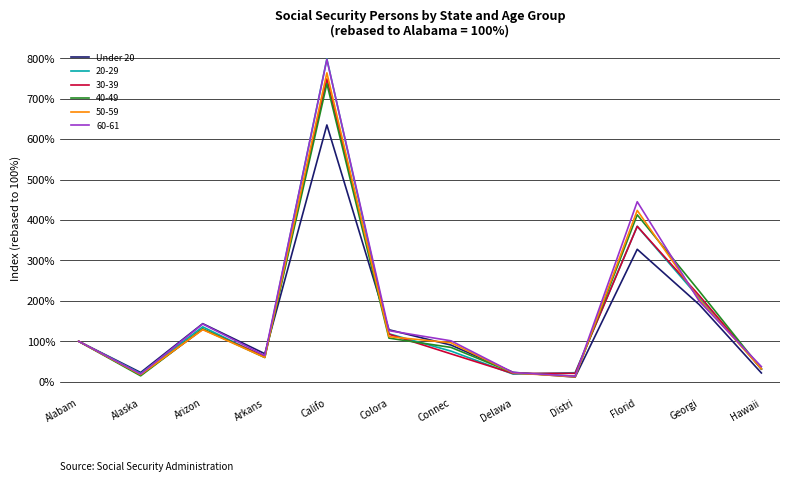

What is the spread (max minus min) of values at Florid?

117.7